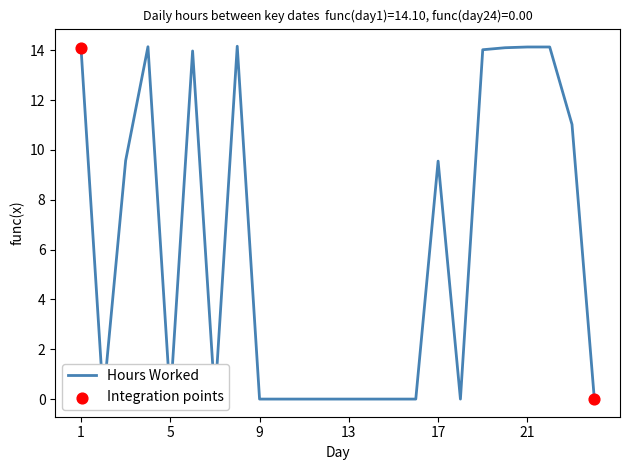

What is the ratio of the value at 17 to the value at 19?

0.7